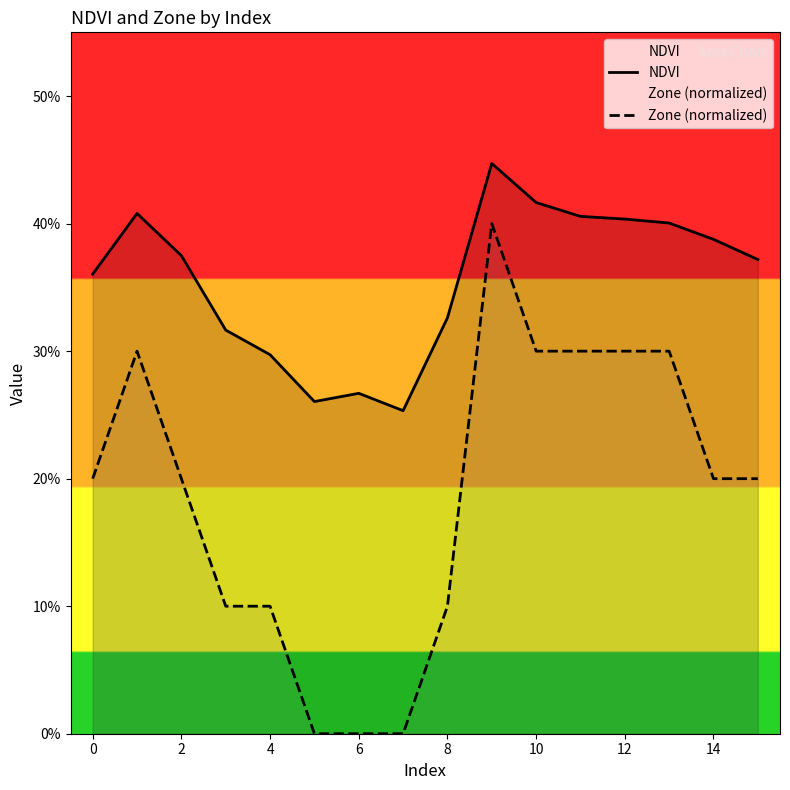

Rank the series by their maximum value, from lowest to highest.

Zone (normalized), NDVI